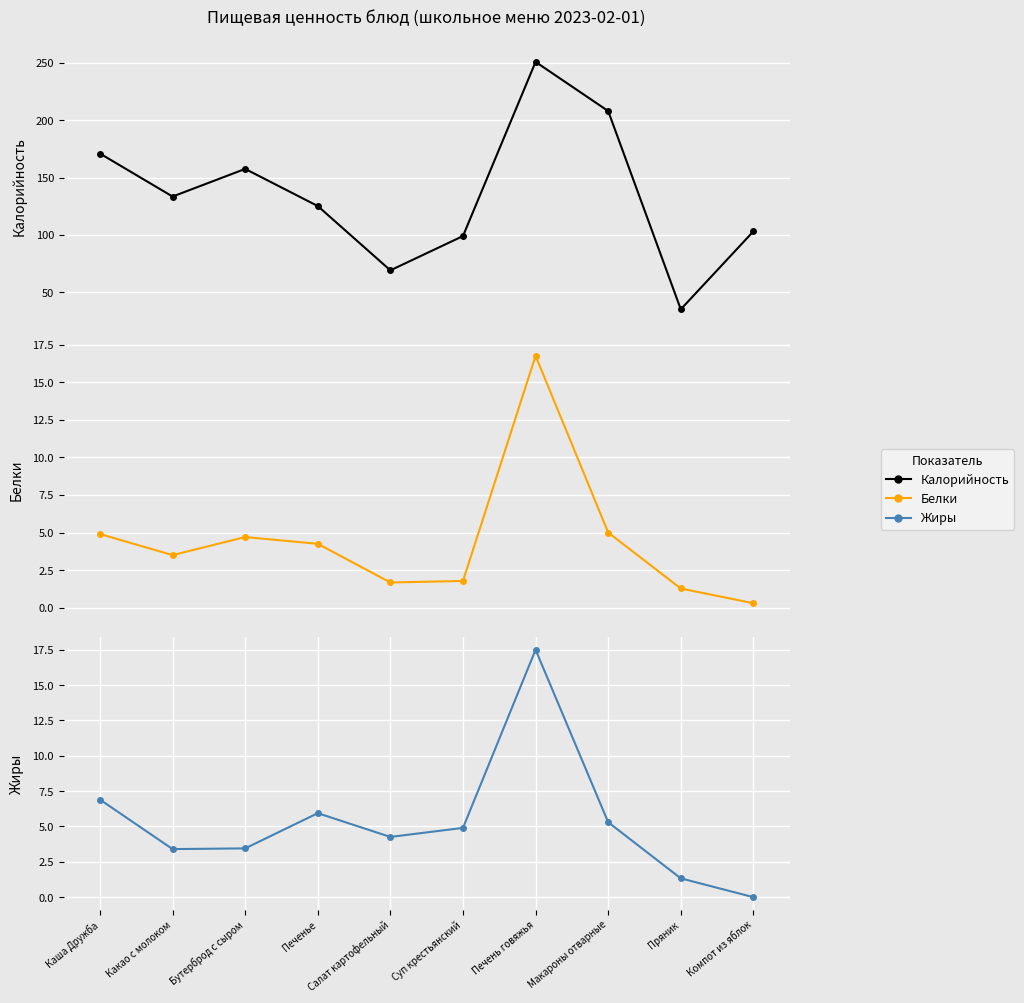

List the labels in order of Белки value, largest first.

Печень говяжья, Макароны отварные, Каша Дружба, Бутерброд с сыром, Печенье, Какао с молоком, Суп крестьянский, Салат картофельный, Пряник, Компот из яблок